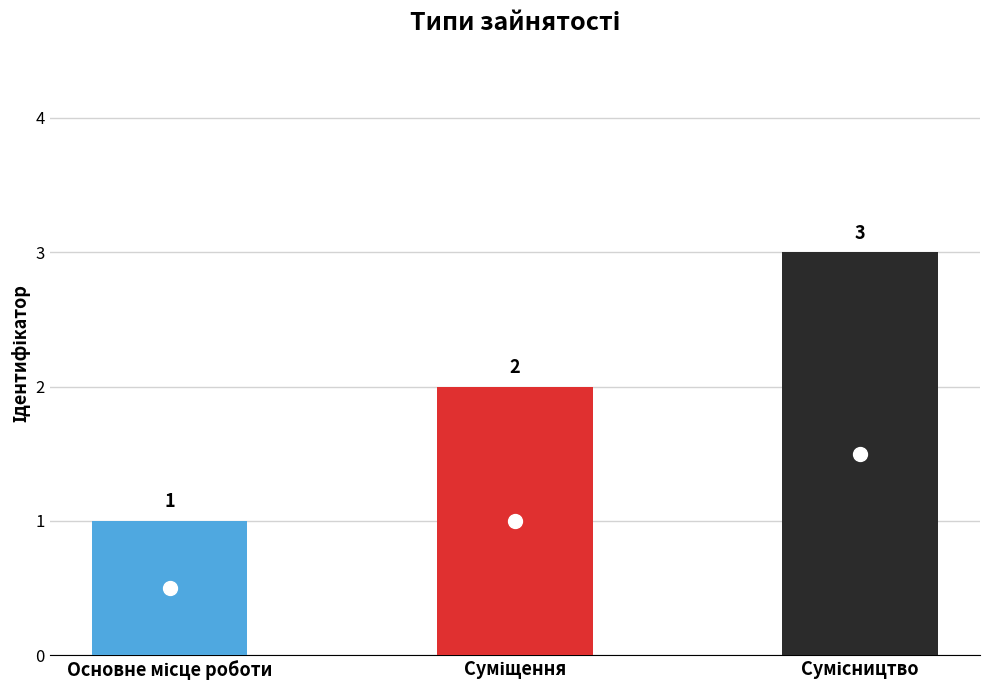

Read the value at Основне місце роботи.

1